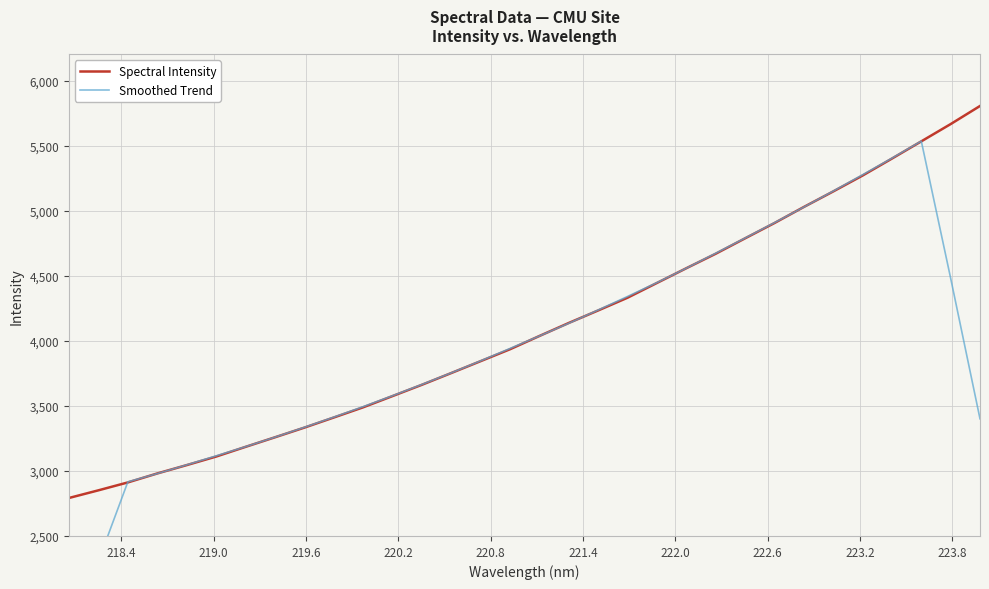

What is the highest value of the Spectral Intensity series?

5804.2